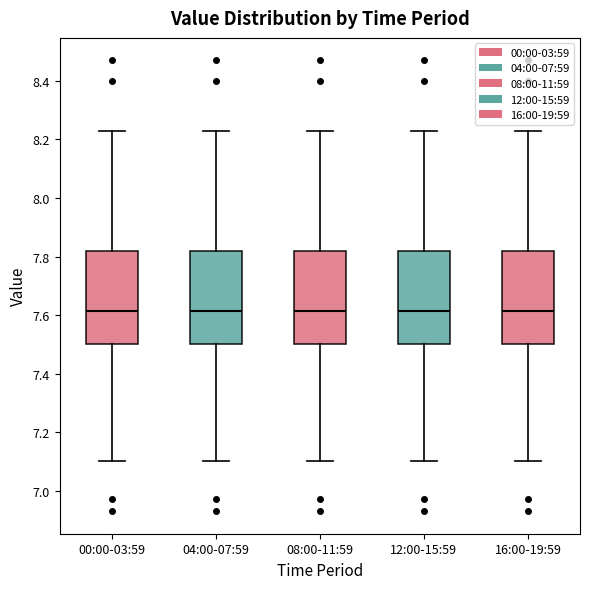

Where does the lower whisker of the box for 16:00-19:59 end on the y-axis? The values are not printed on the chart, so give them approximately, as read against the axis.

7.10